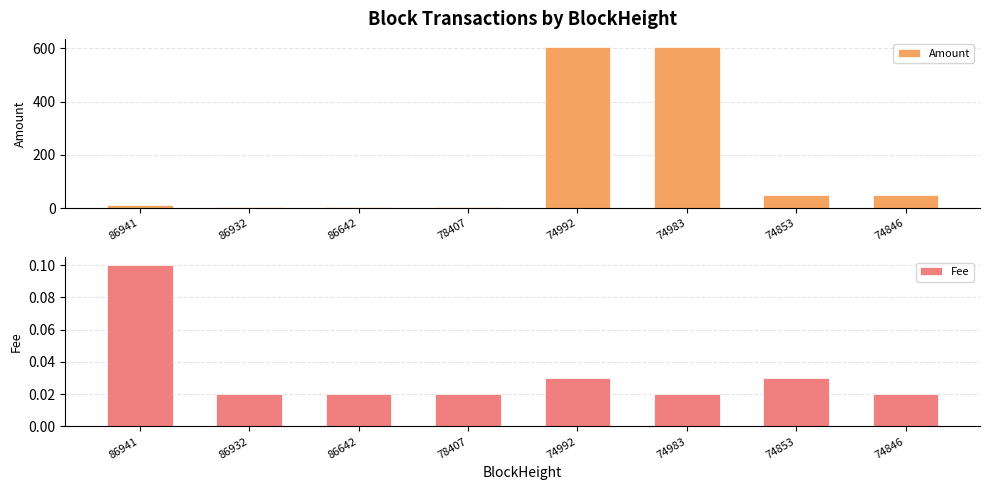

Reading right to left, extract all data points from this chart.

Amount: 74846=50.1	74853=49.1	74983=605.6	74992=605.6	78407=3.9	86642=5.1	86932=4.6	86941=13.6
Fee: 74846=0.0	74853=0.0	74983=0.0	74992=0.0	78407=0.0	86642=0.0	86932=0.0	86941=0.1